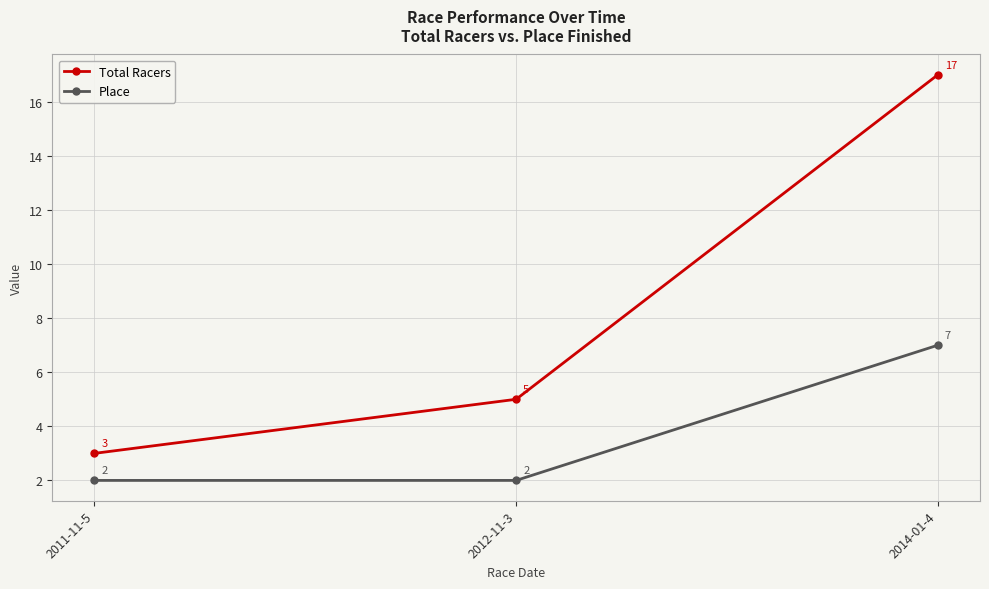

Reading left to right, transcribe all the data shown in this chart.

Total Racers: 3	5	17
Place: 2	2	7